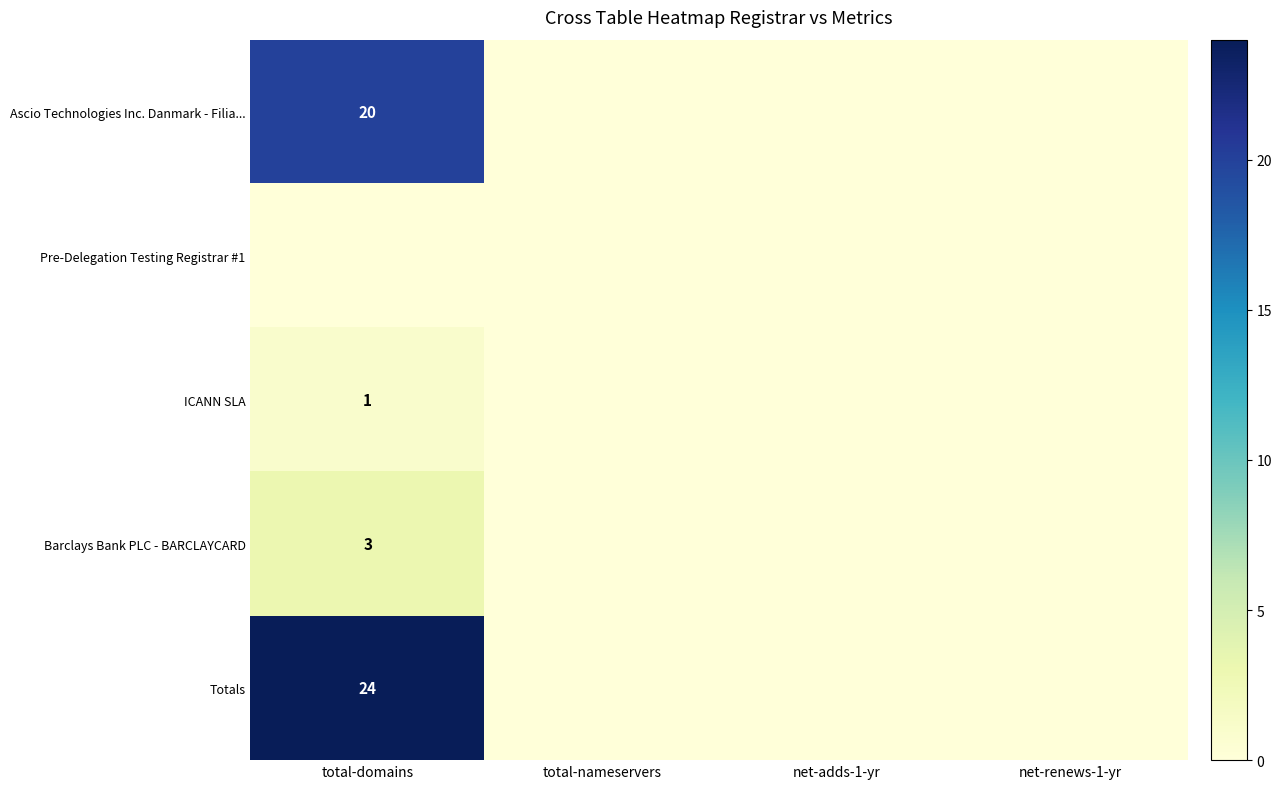

True or false: Ascio Technologies Inc. Danmark - Filia... has a value of 20 at total-domains.

True